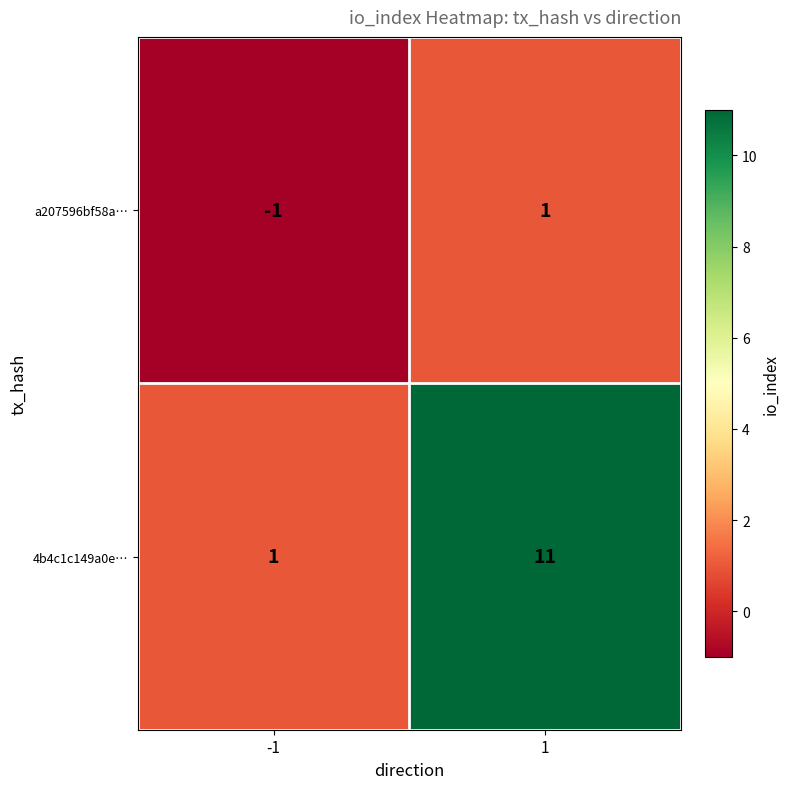

Count the number of categories in the chart.

2